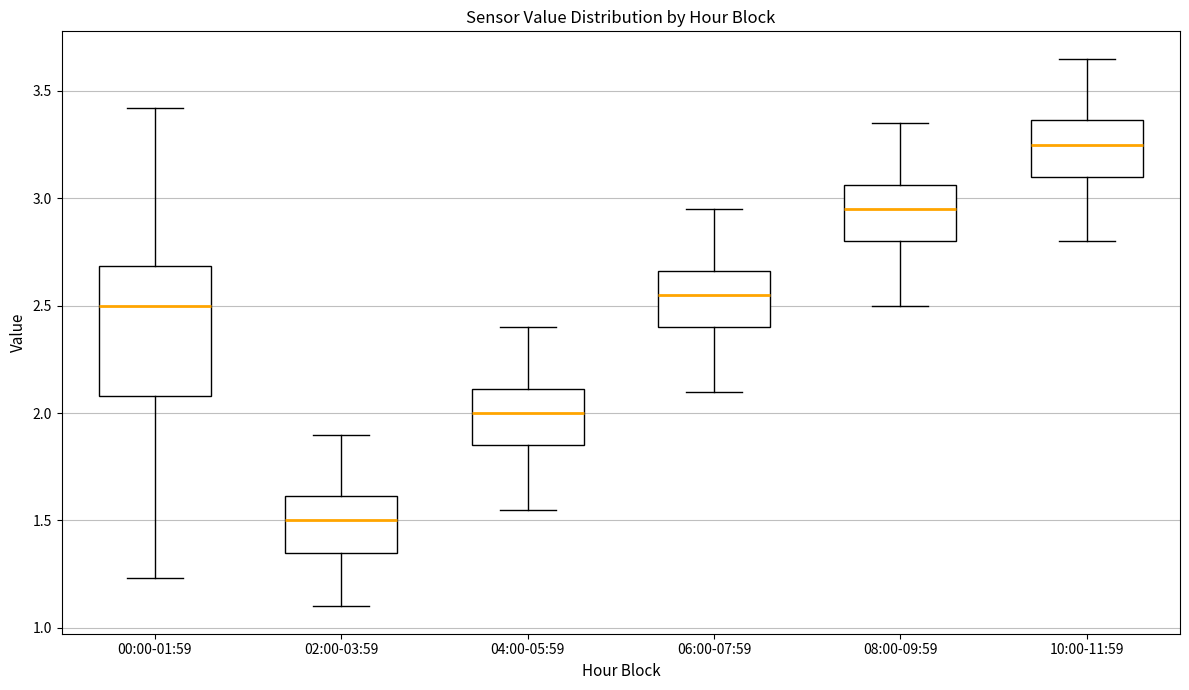

Reading left to right, read every box against the y-axis: the position of its median line, the range the box covers, and the ends of its whiskers. The values are not printed on the chart, so give them approximately, as read against the axis.

00:00-01:59: median 2.50, box 2.10 to 2.70, whiskers 1.25 to 3.40
02:00-03:59: median 1.50, box 1.35 to 1.60, whiskers 1.10 to 1.90
04:00-05:59: median 2.00, box 1.85 to 2.10, whiskers 1.55 to 2.40
06:00-07:59: median 2.55, box 2.40 to 2.65, whiskers 2.10 to 2.95
08:00-09:59: median 2.95, box 2.80 to 3.05, whiskers 2.50 to 3.35
10:00-11:59: median 3.25, box 3.10 to 3.35, whiskers 2.80 to 3.65